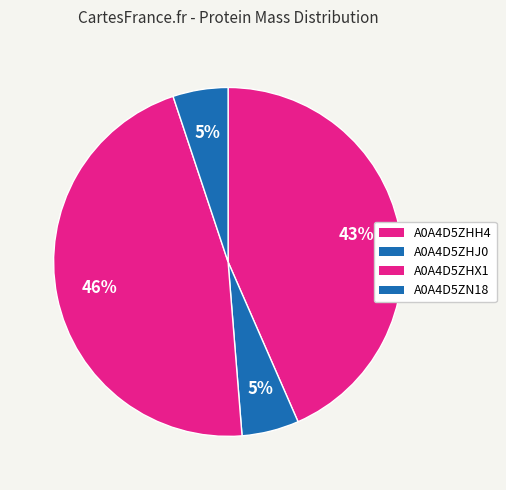

Count the number of slices in the pie.

4